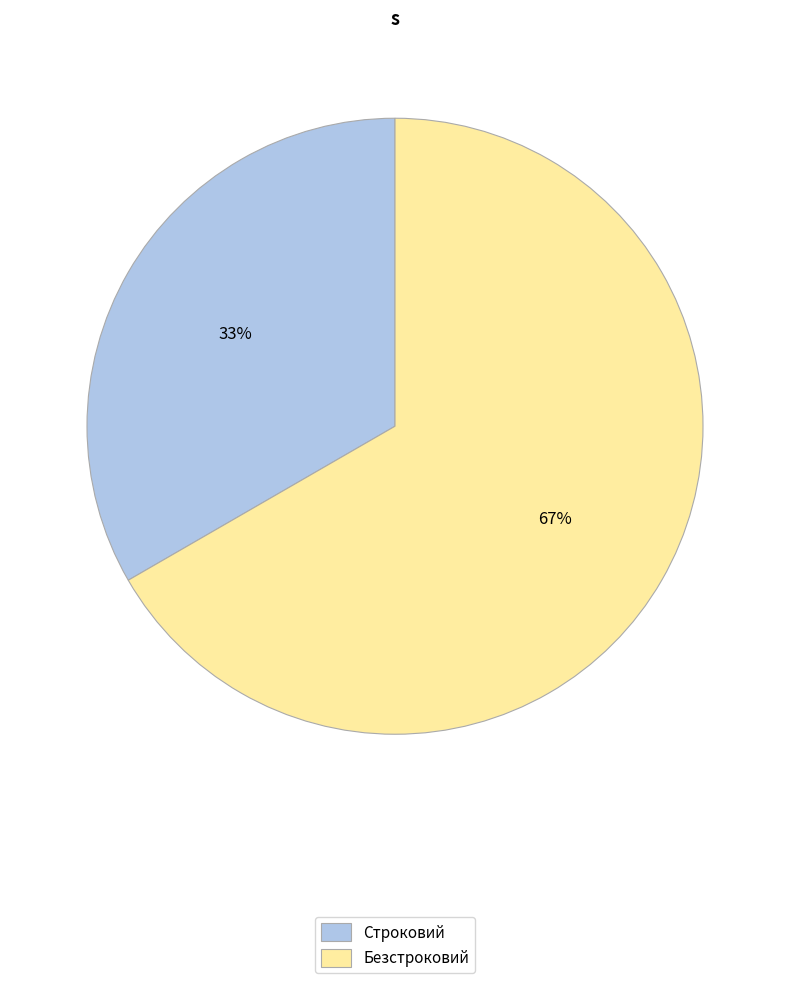

What is the ratio of the value at Строковий to the value at Безстроковий?

0.5